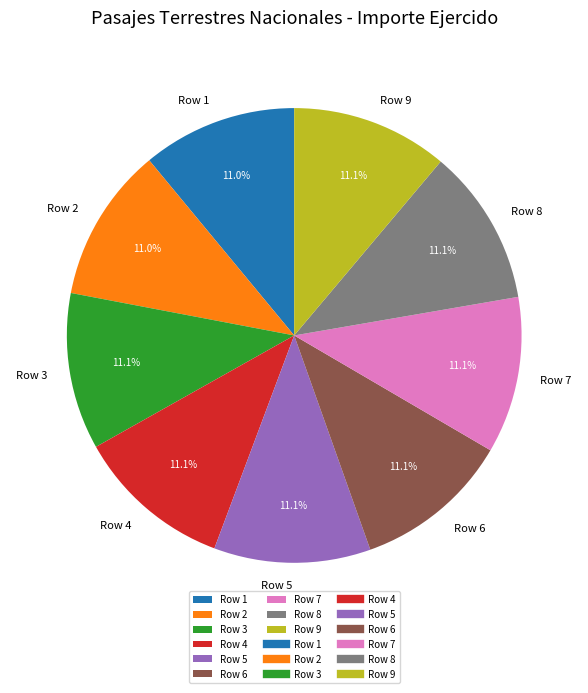

Is Row 3 the majority of the pie?

No